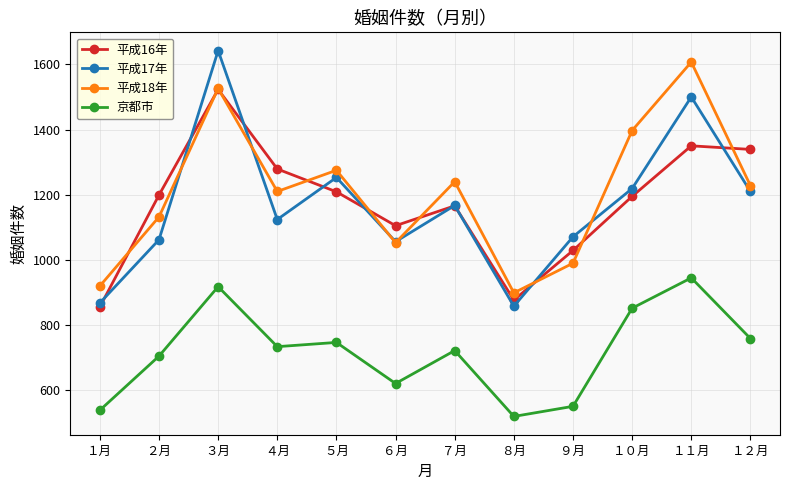

Is the value of 京都市 at ７月 greater than the value of 平成18年 at ５月?

No